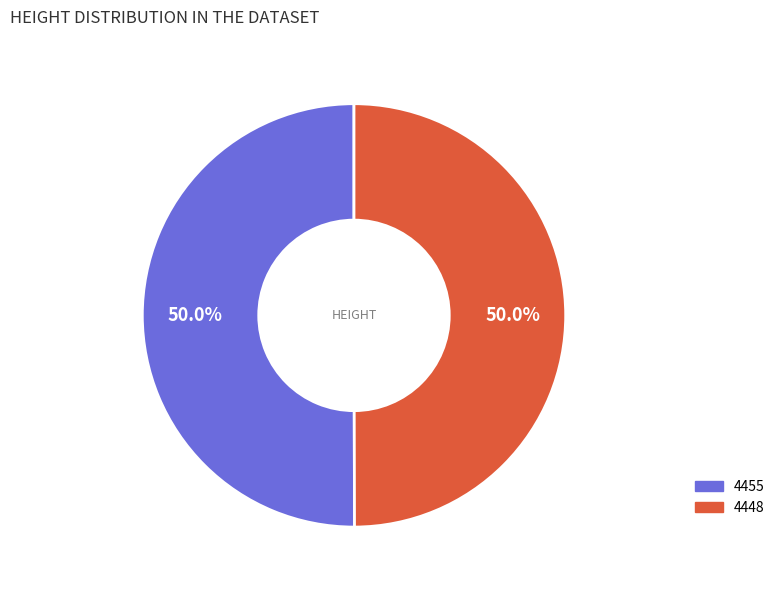

What is the ratio of the value at 4455 to the value at 4448?

1.0